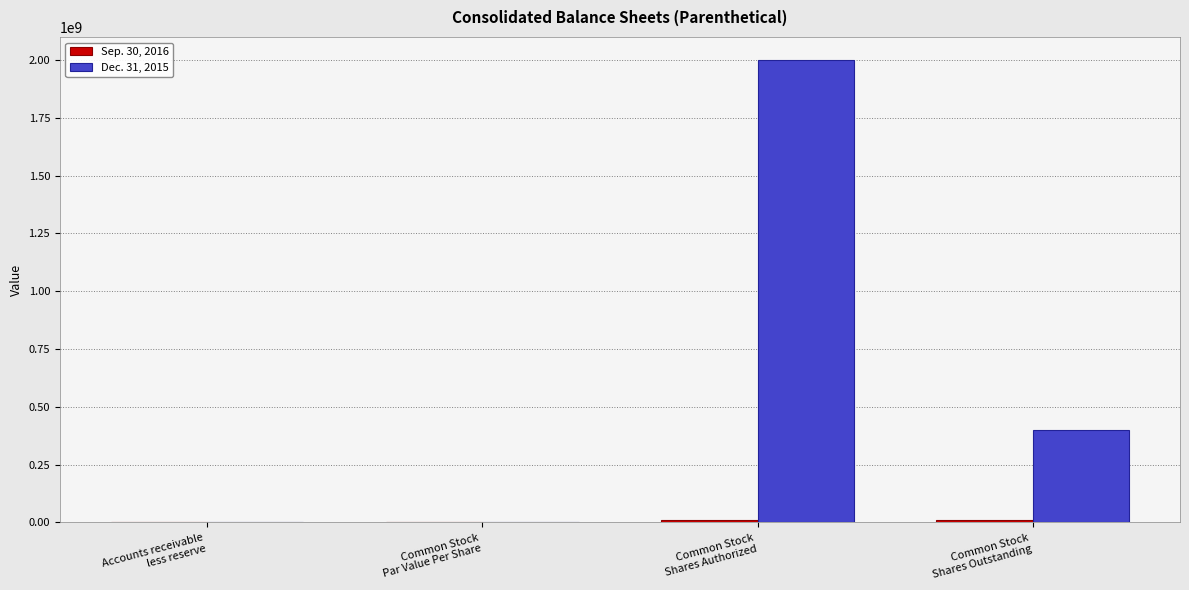

Which series has the largest total across all categories?

Dec. 31, 2015